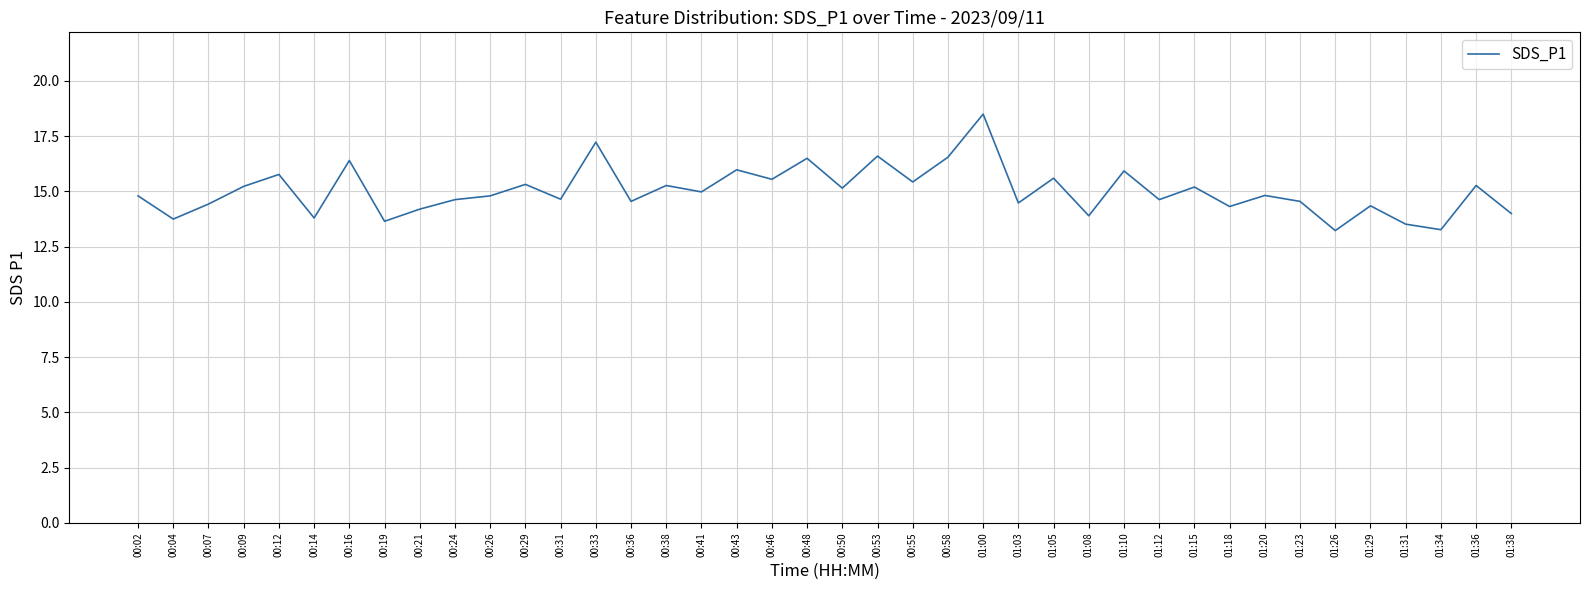

Between 01:18 and 01:00, which is larger?

01:00